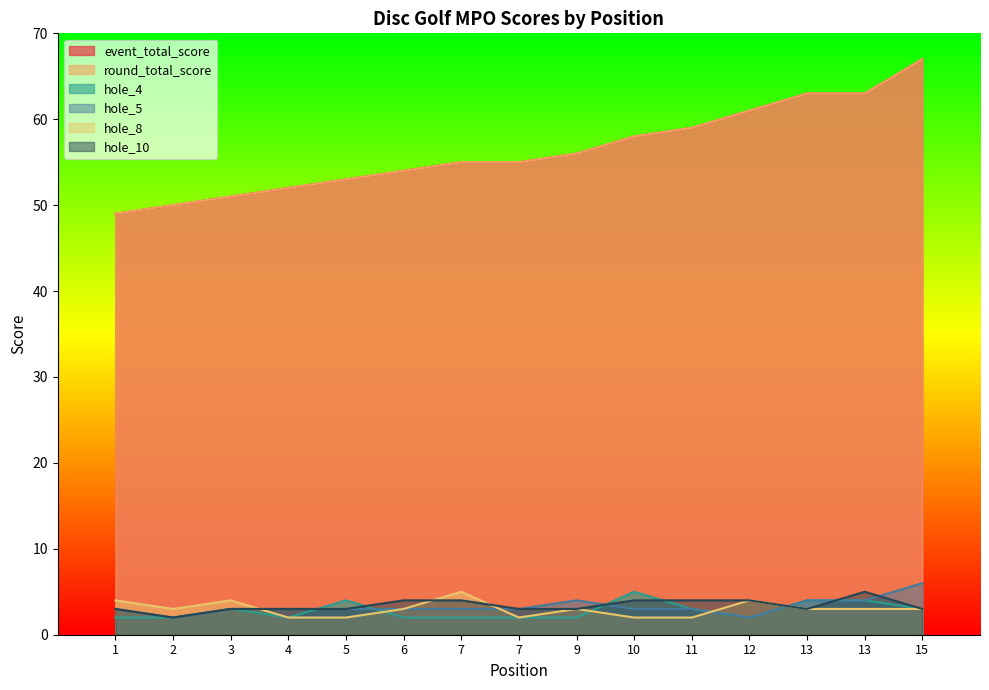

Count the number of categories in the chart.

15